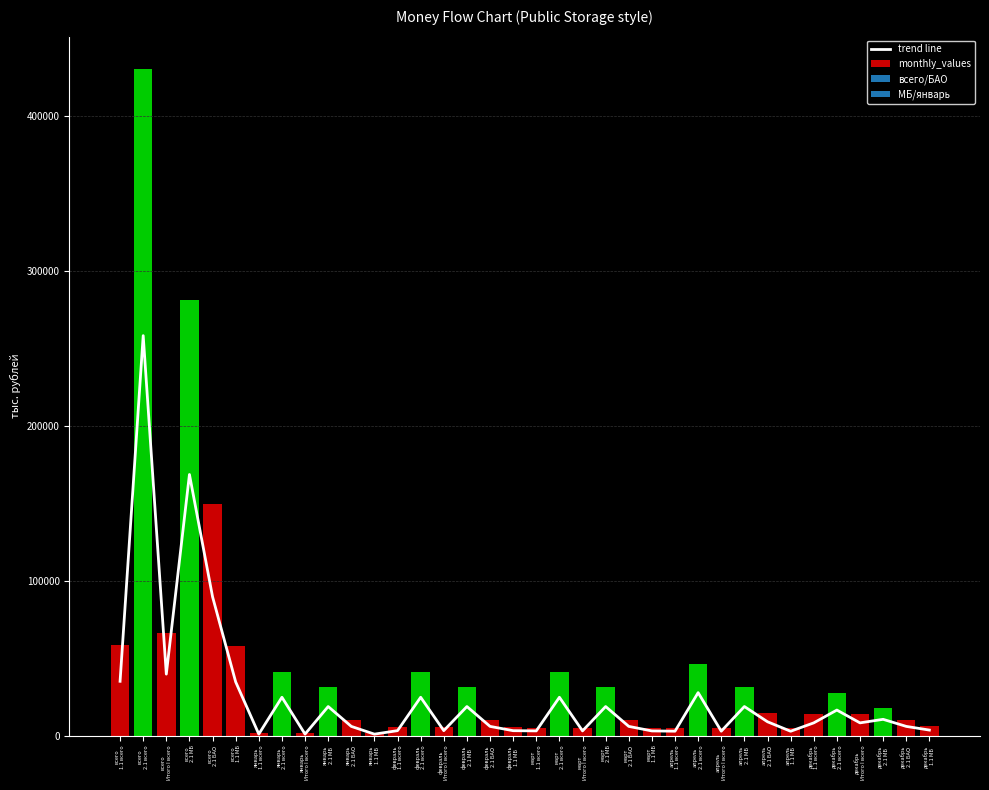

Where does the trend line series first go above 8258?

всего
1.1 всего